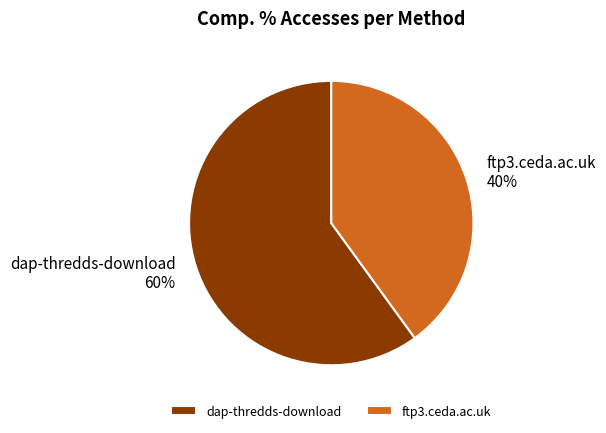

Which has a higher value, dap-thredds-download or ftp3.ceda.ac.uk?

dap-thredds-download